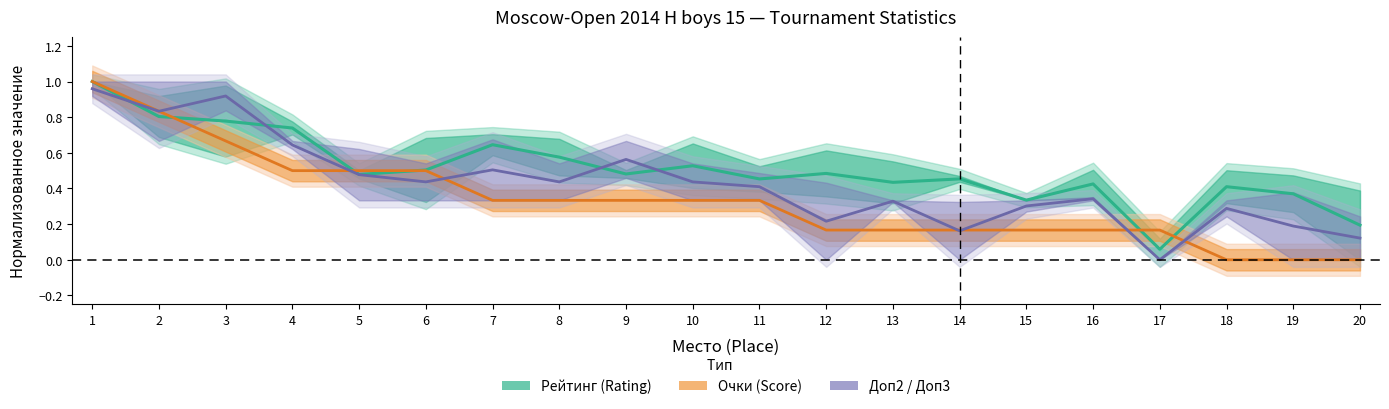

What is the total value across all series at 16?

0.9